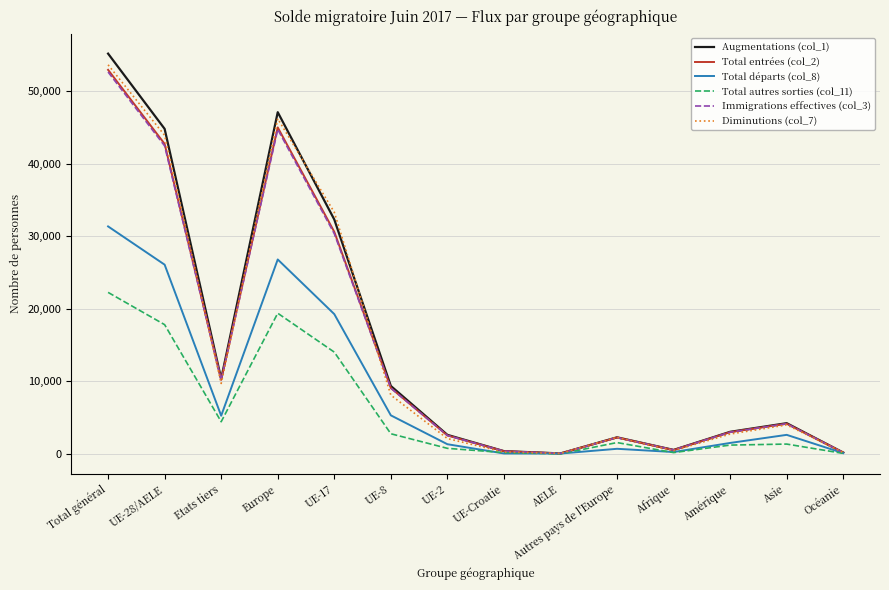

At which category does Augmentations (col_1) reach its first local peak?

Europe